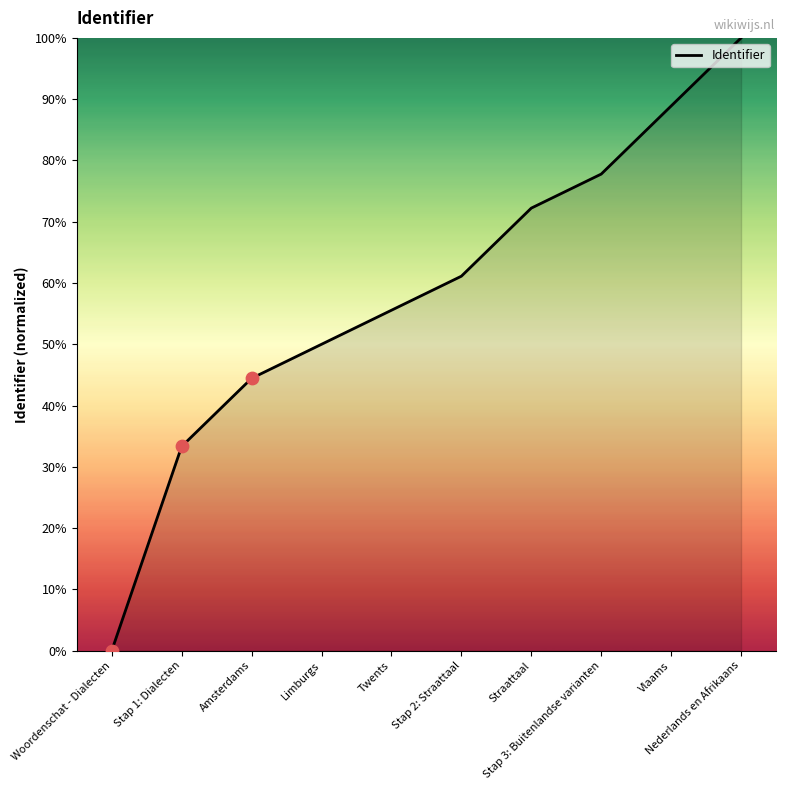

Between Vlaams and Stap 1: Dialecten, which is larger?

Vlaams